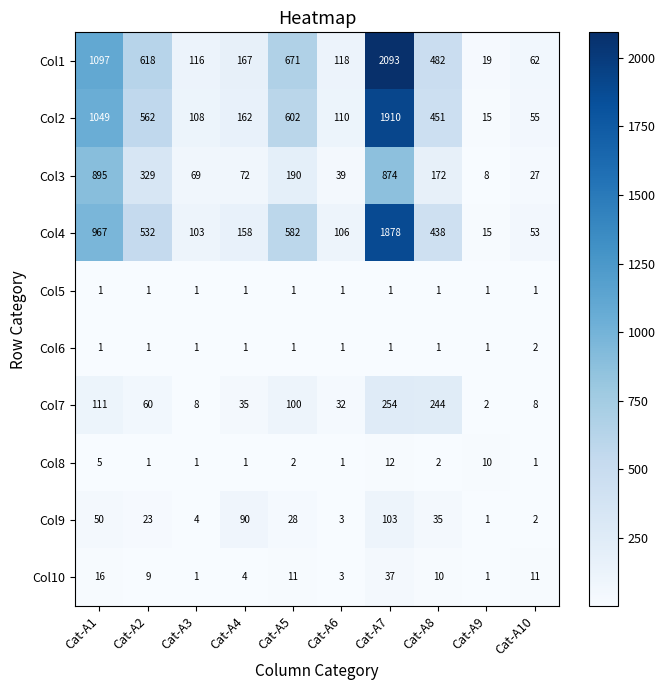

The value of Col10 at Cat-A8 is 10. True or false?

True